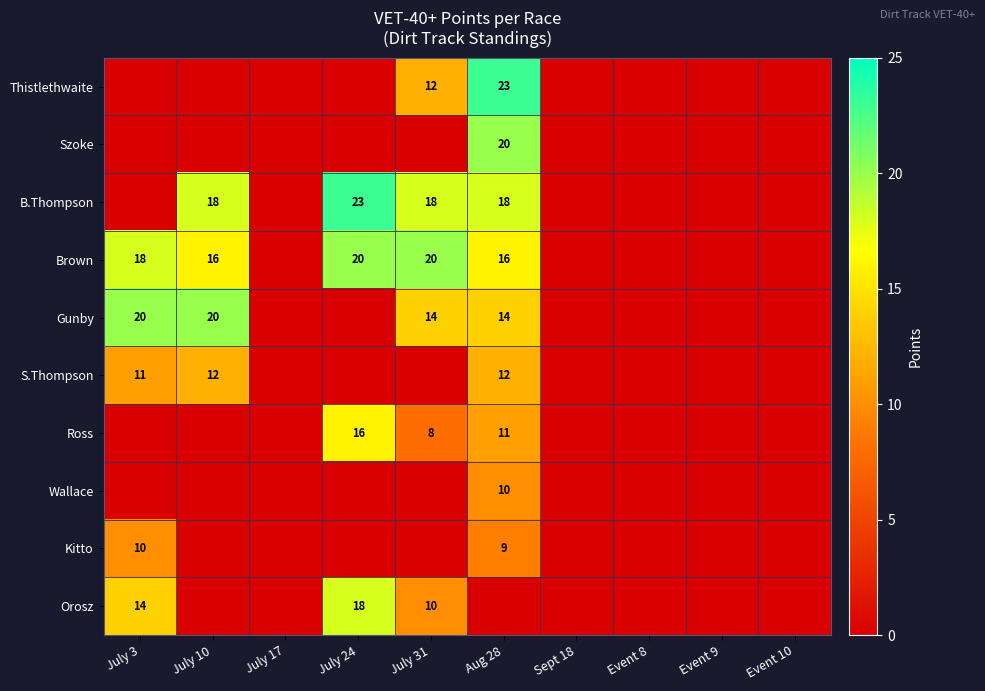

What is the sum of the Brown values at July 24 and July 3?

38